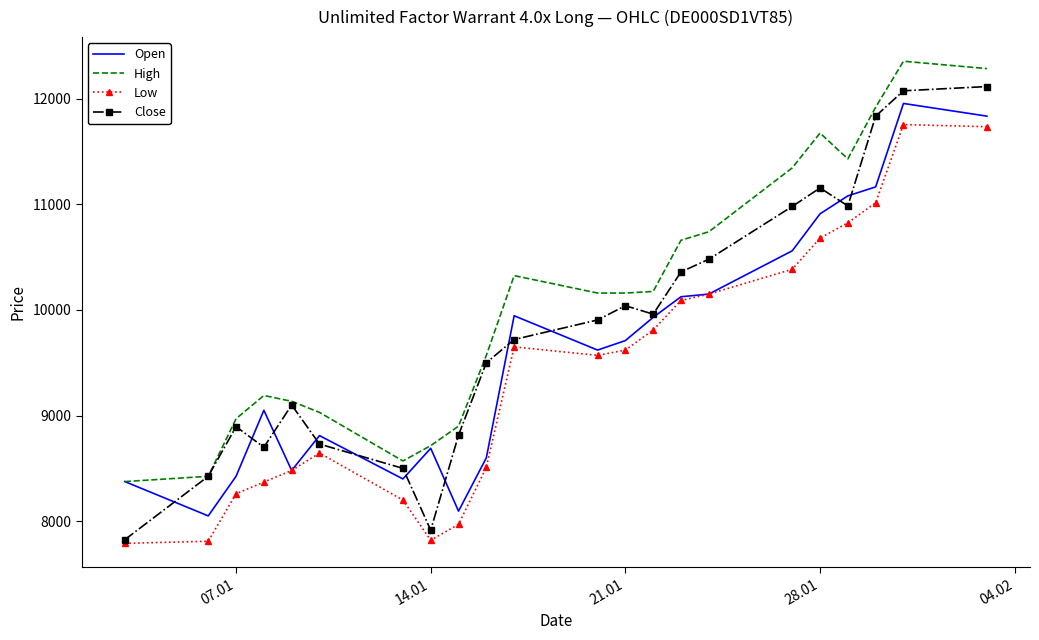

What is the greatest value displayed?

12355